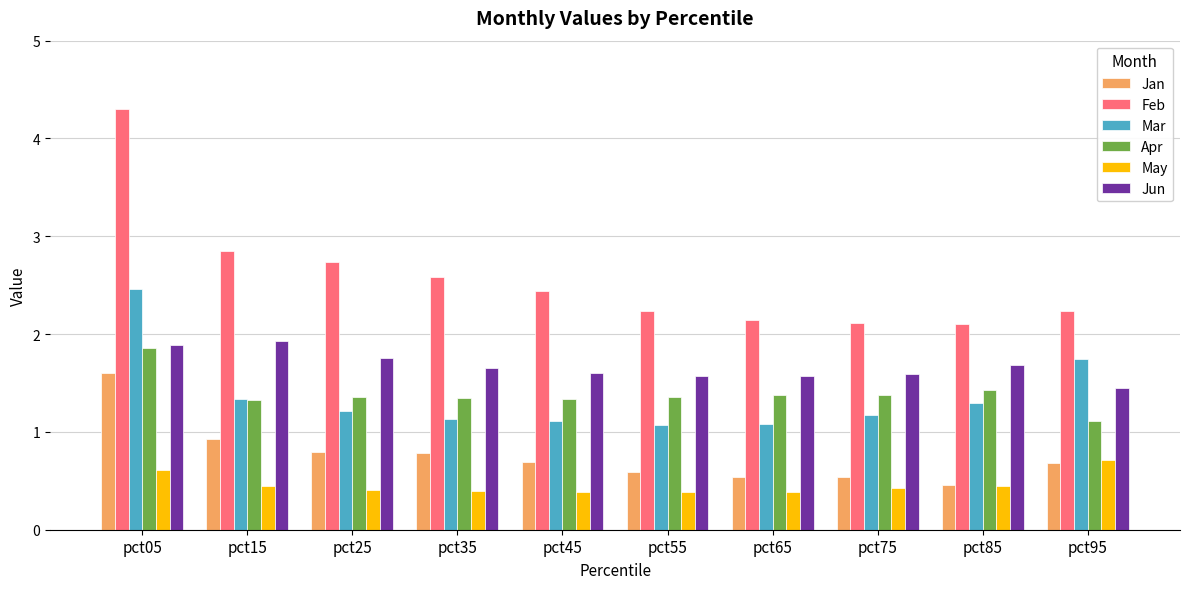

What is the lowest value of the Mar series?

1.1